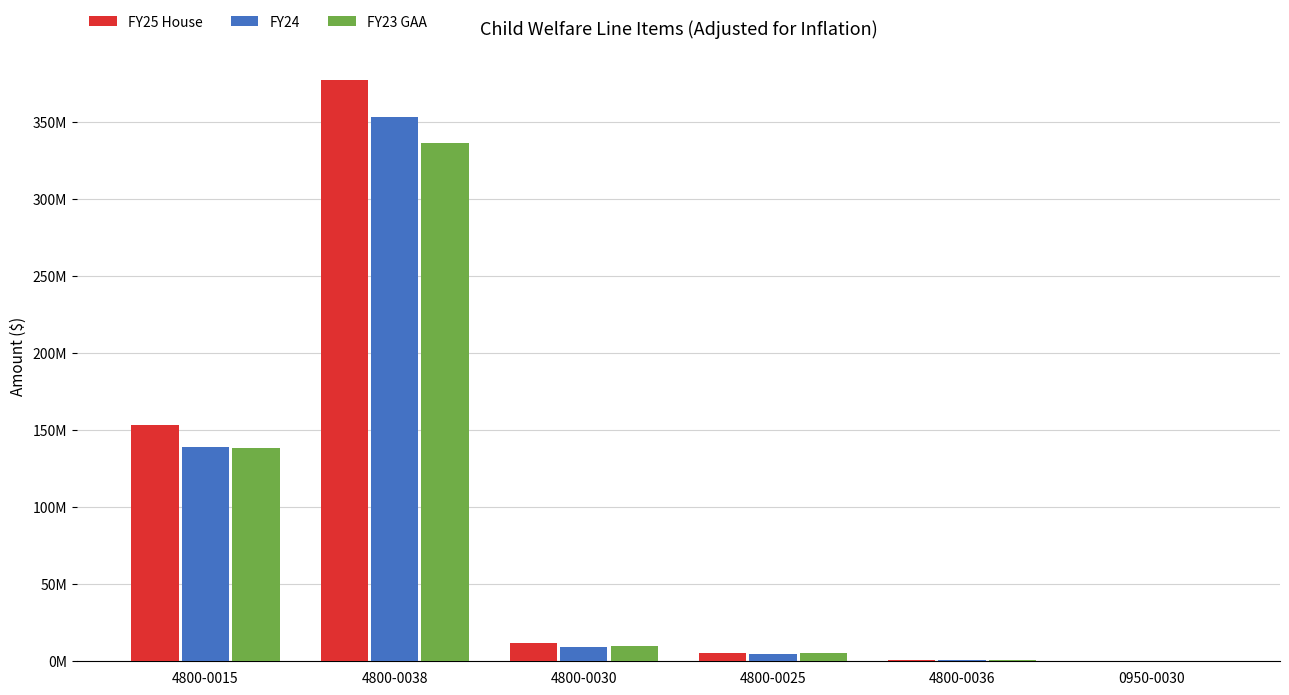

What position from the left is 4800-0036?

5